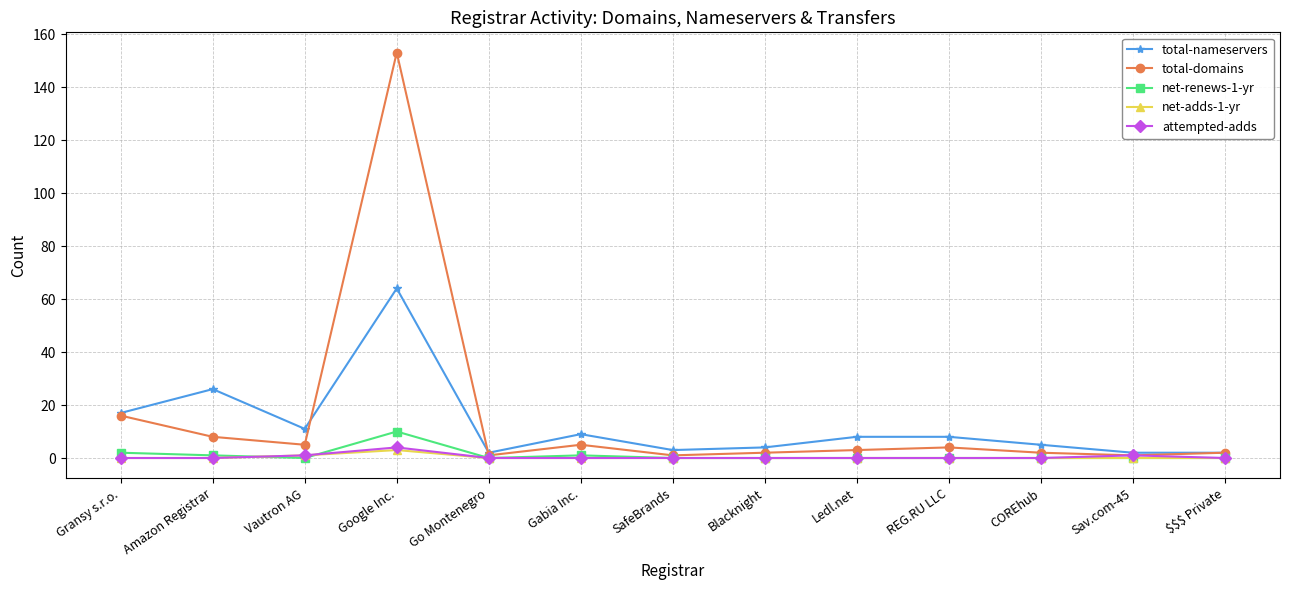

The value of total-domains at Blacknight is 2. True or false?

True